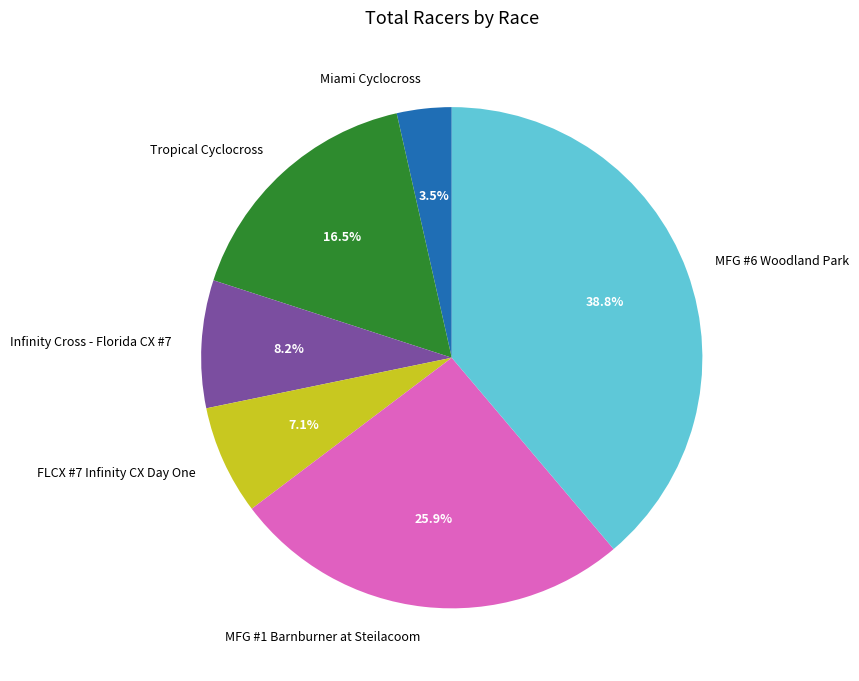

Combined, do FLCX #7 Infinity CX Day One and Tropical Cyclocross account for over 50%?

No